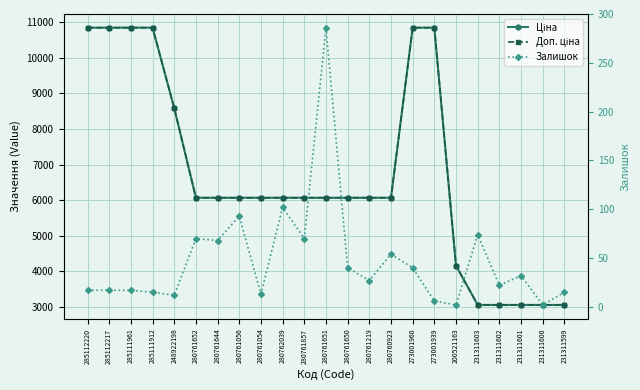

True or false: Ціна has a value of 6067.2 at 280761644.

True